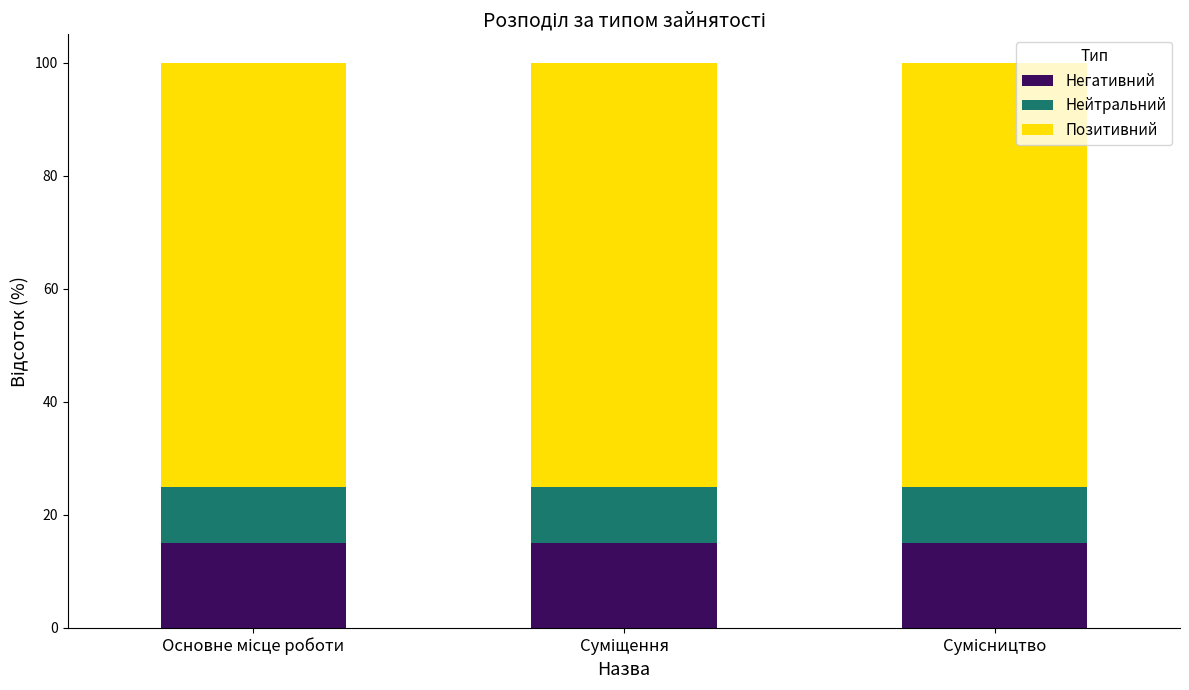

What is the highest value of the Негативний series?

15